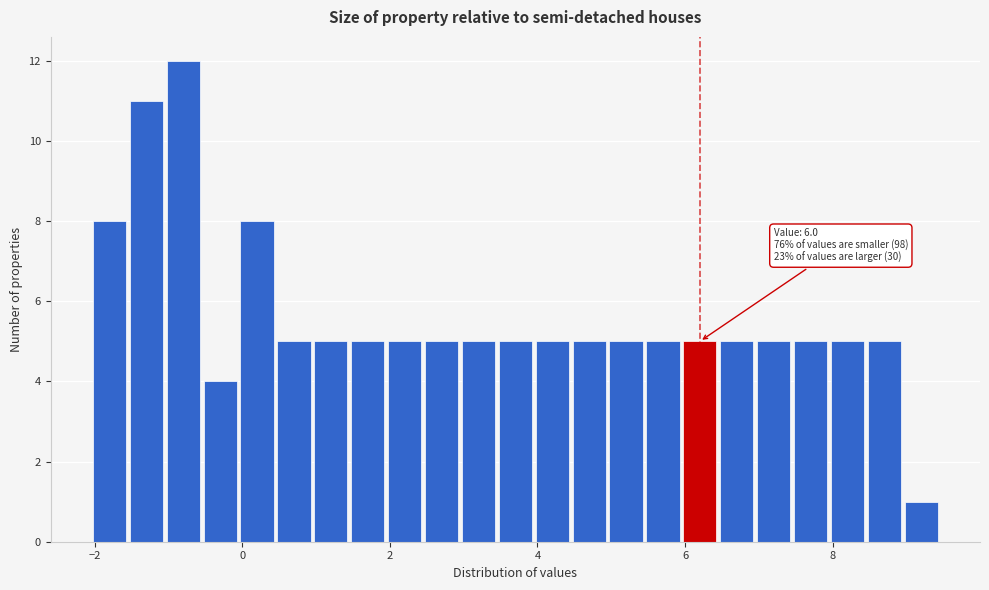

Around what value on the x-axis is the tallest bar? Give the approximate position of its centre, as read against the axis.

-0.8